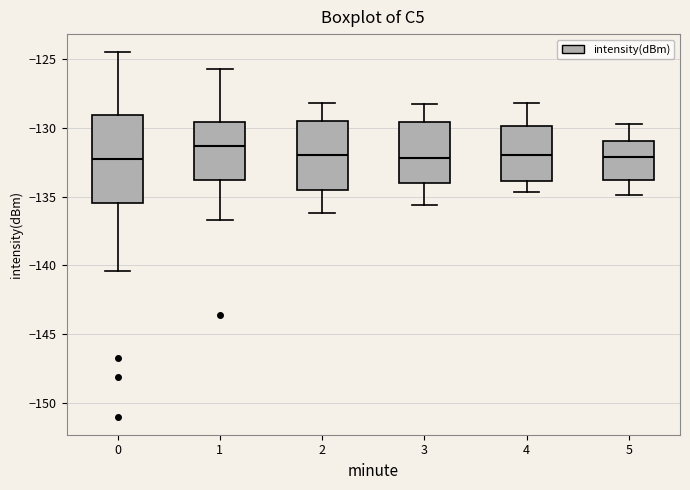

Where does the upper whisker of the box at x = 4 end on the y-axis? The values are not printed on the chart, so give them approximately, as read against the axis.

-128.0